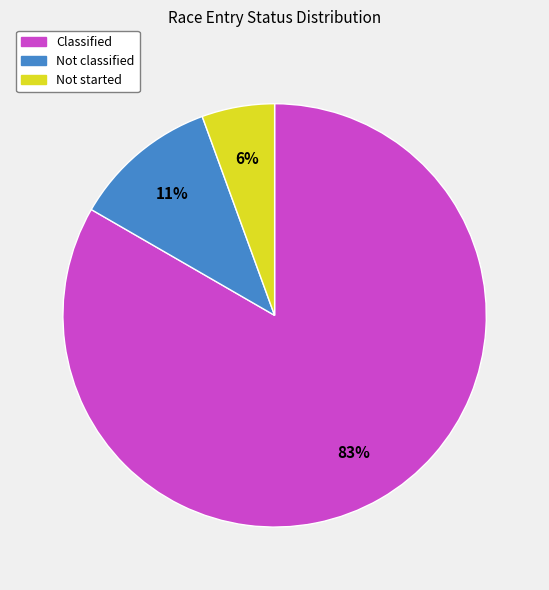

Which slice is the largest?

Classified